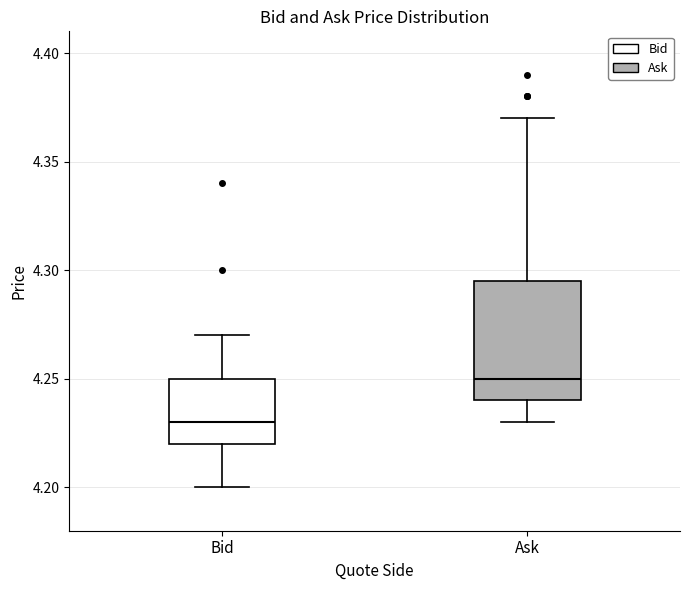

Reading left to right, read every box against the y-axis: the position of its median line, the range the box covers, and the ends of its whiskers. The values are not printed on the chart, so give them approximately, as read against the axis.

Bid: median 4.230, box 4.220 to 4.250, whiskers 4.200 to 4.270
Ask: median 4.250, box 4.240 to 4.295, whiskers 4.230 to 4.370